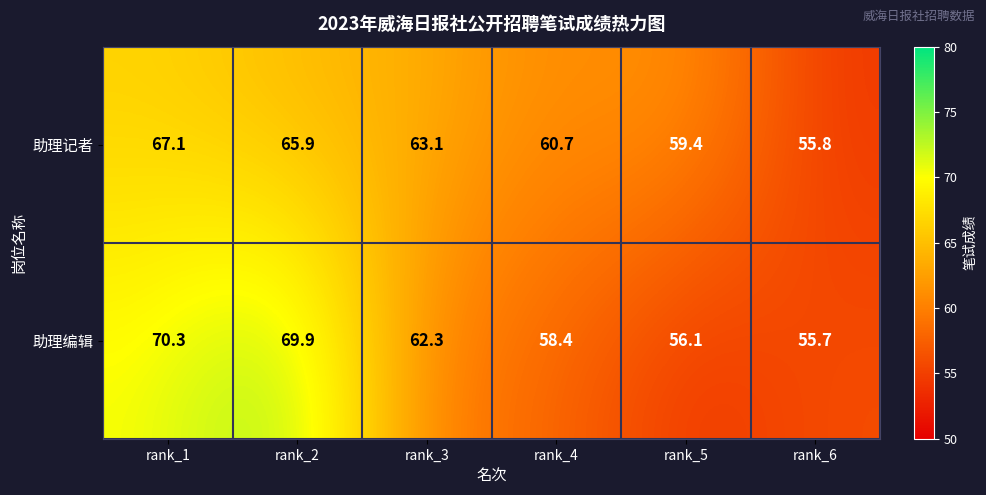

Is the value of 助理编辑 at rank_2 greater than the value of 助理记者 at rank_5?

Yes